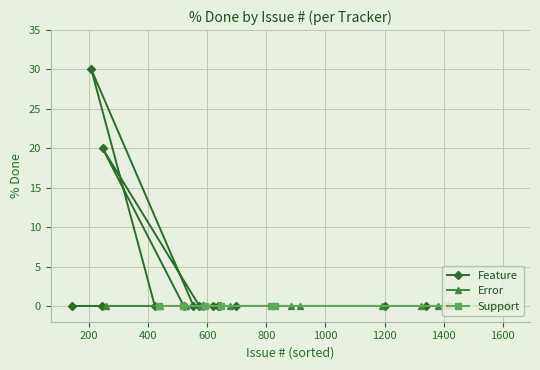

True or false: Error and Support cross at least once.

False